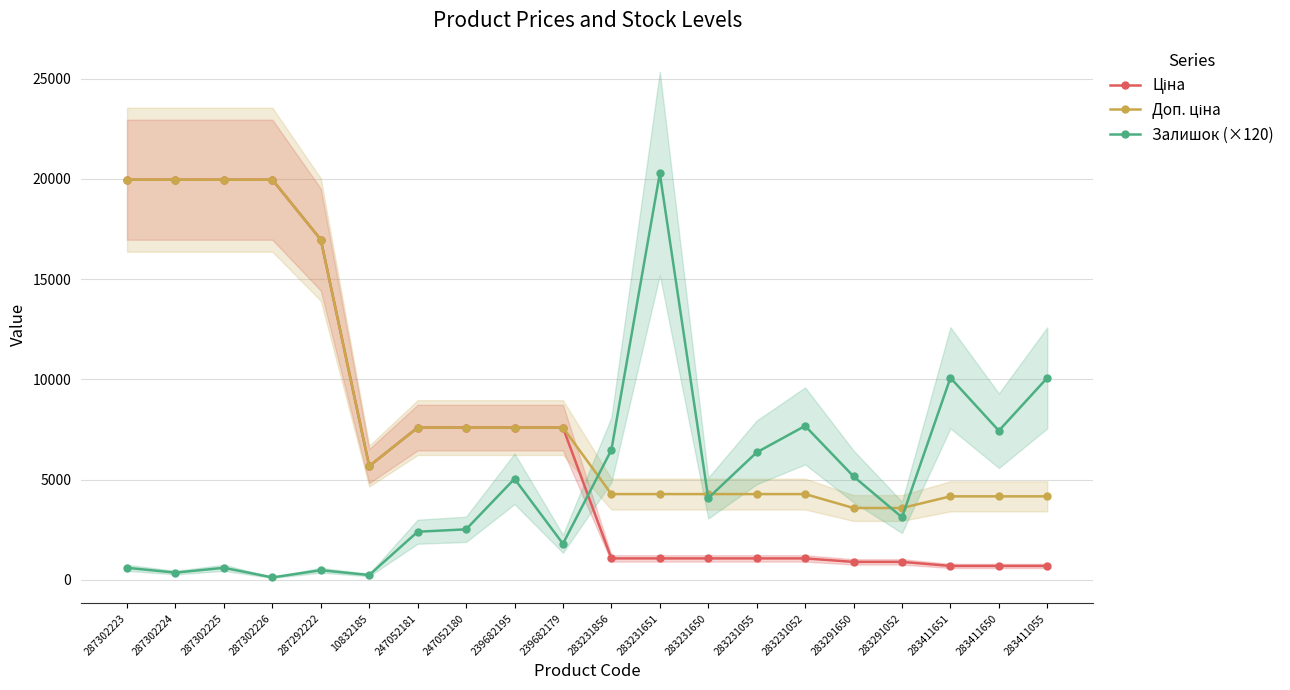

At which category does Залишок (×120) reach its first local peak?

287302225